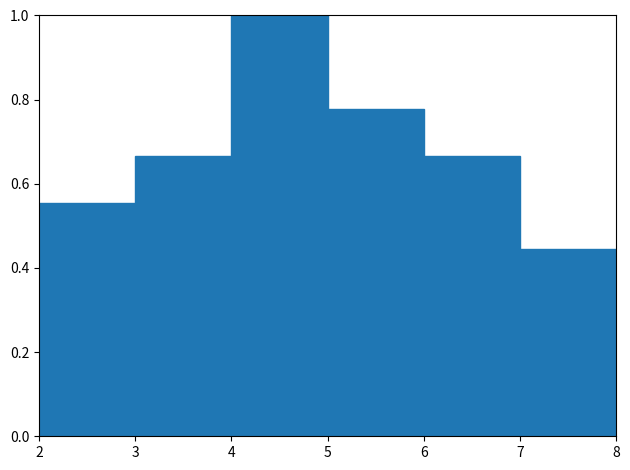

Reading left to right, list every bar in this chart as the range it spans on the x-axis followed by its height. The values are not printed on the chart, so give them approximately, as read against the axis.

2 to 3: 0.56
3 to 4: 0.66
4 to 5: 1.00
5 to 6: 0.78
6 to 7: 0.66
7 to 8: 0.44